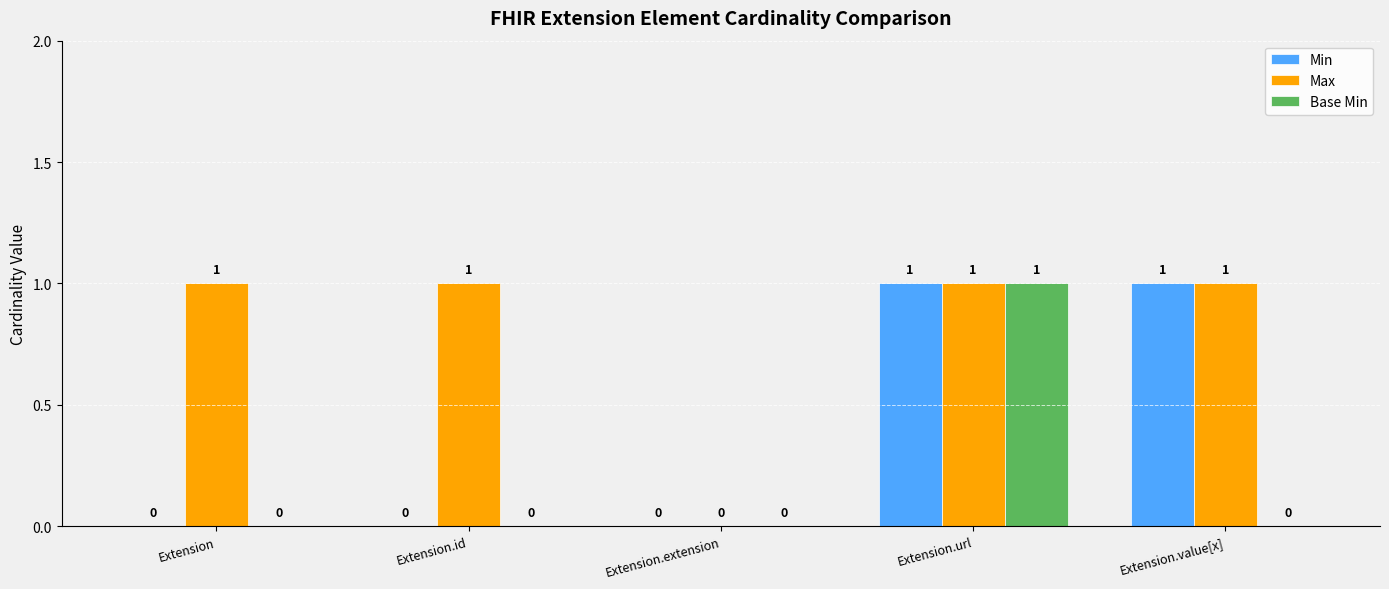

How many Min values are between 0 and 1?

5